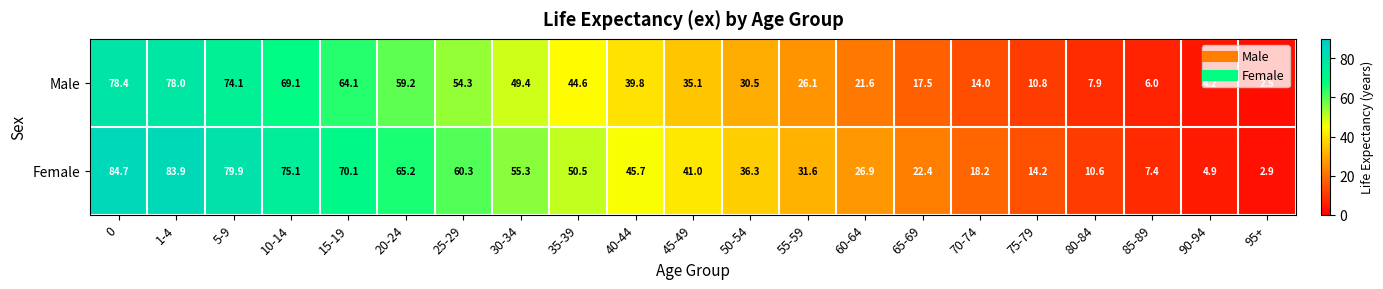

What is the total value across all series at 75-79?

25.0